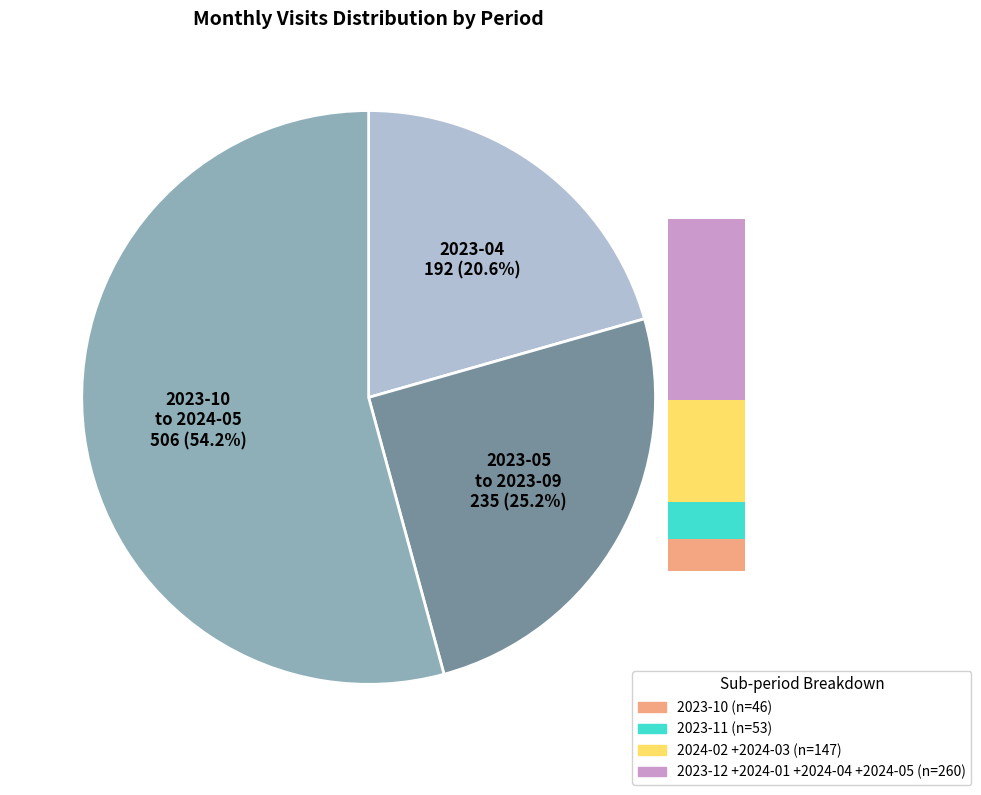

Approximately how many times larger is the value at 2024-05 compared to 2024-01?

0.2